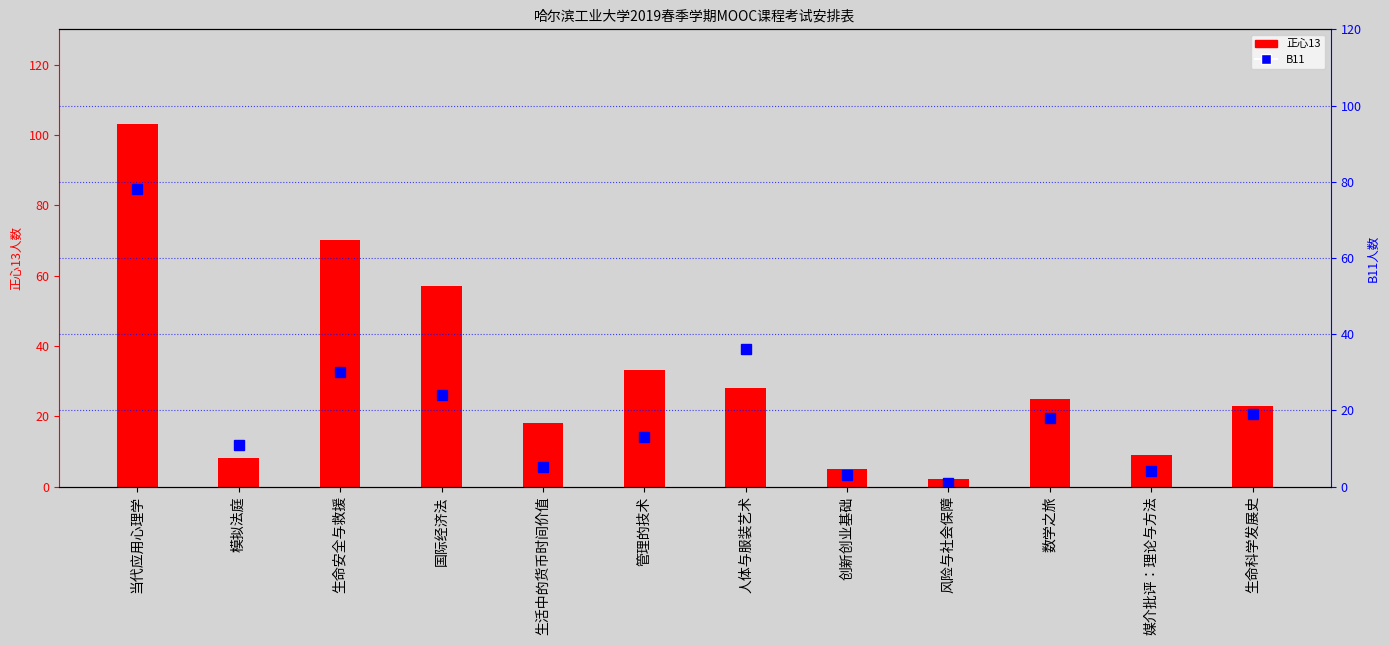

What is the total value across all series at 媒介批评：理论与方法?

13